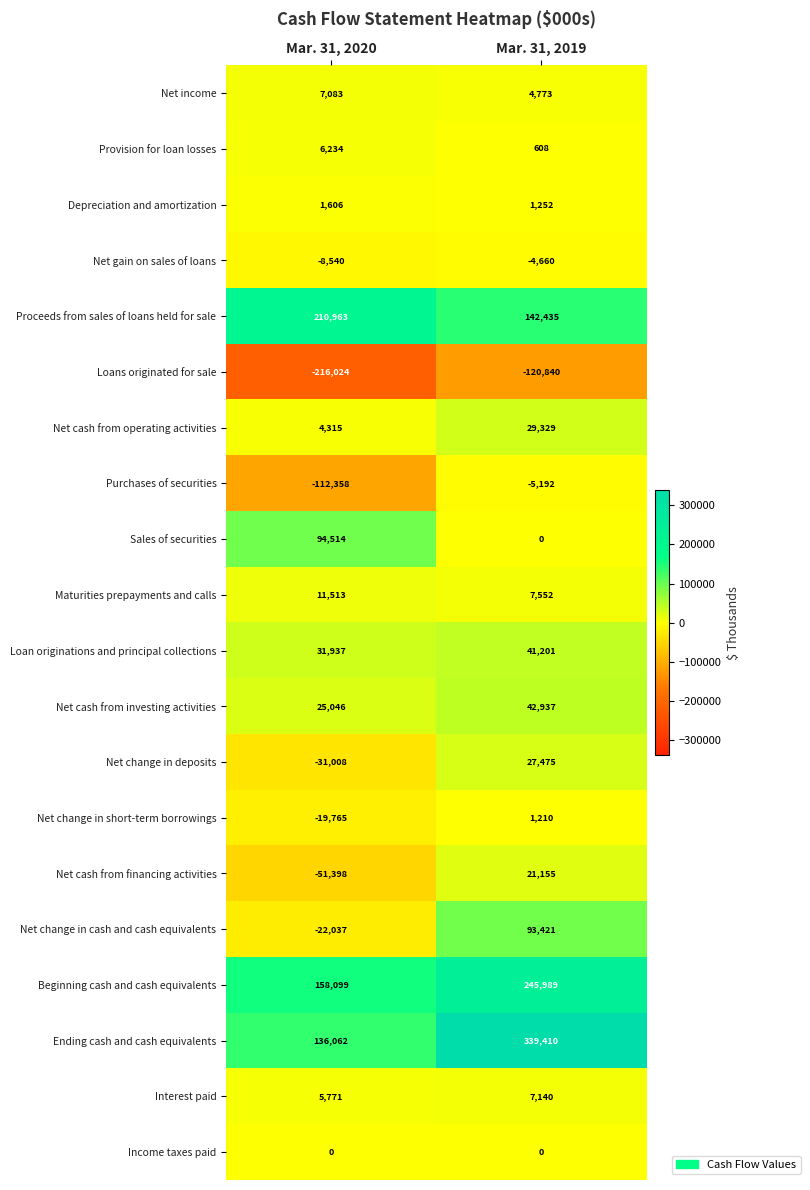

What is the spread (max minus min) of values at Mar. 31, 2019?

460250